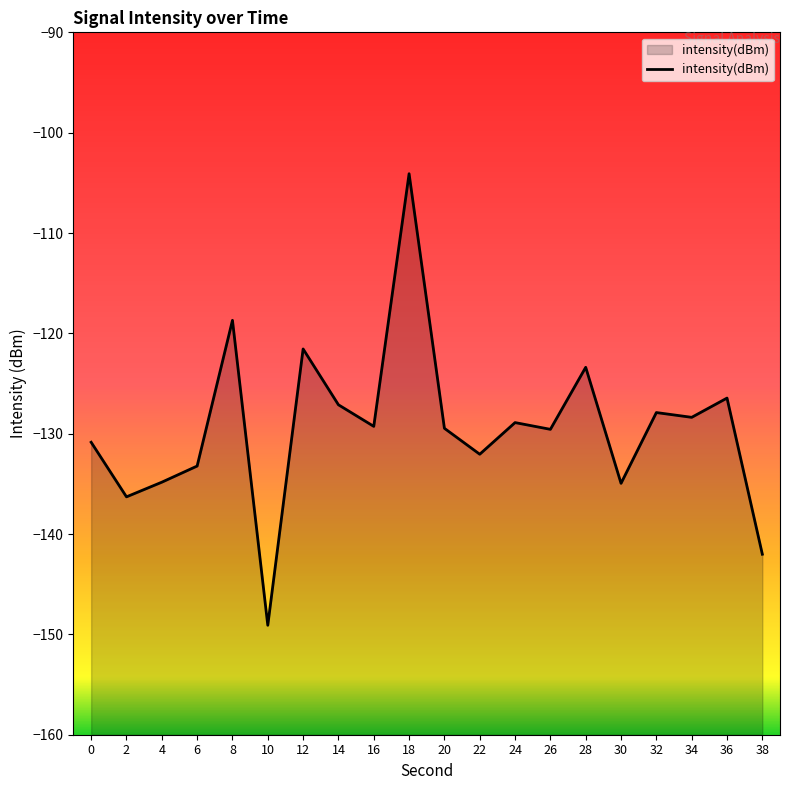

How many interior local peaks (higher than both neighbors) does the data have?

7